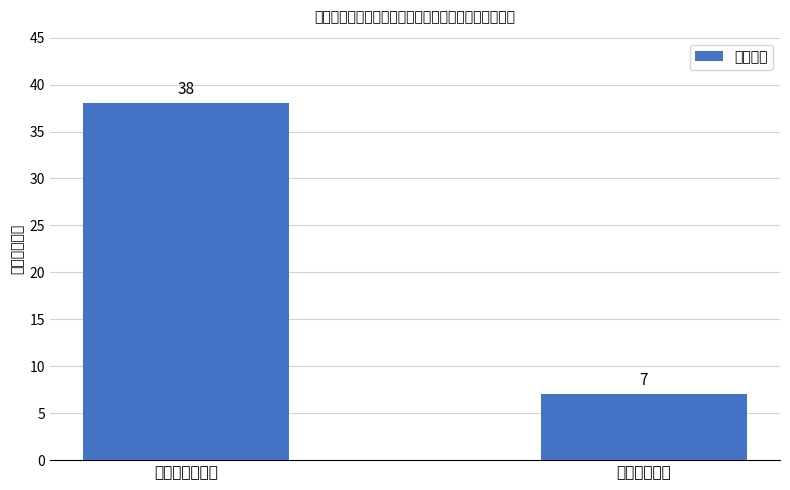

Which label corresponds to the largest value in the chart?

突发严重困难户